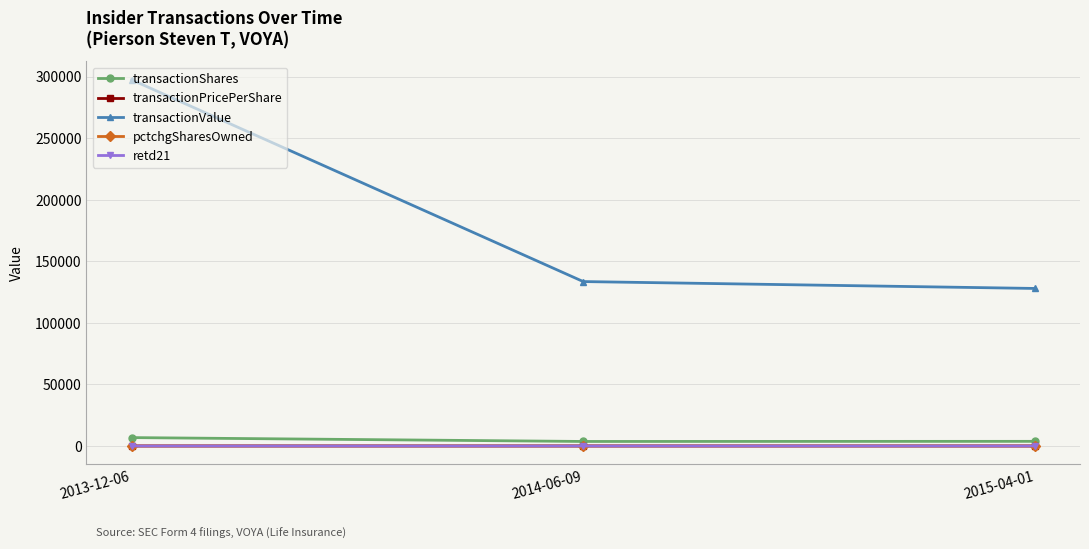

Does the chart have visible grid lines?

Yes